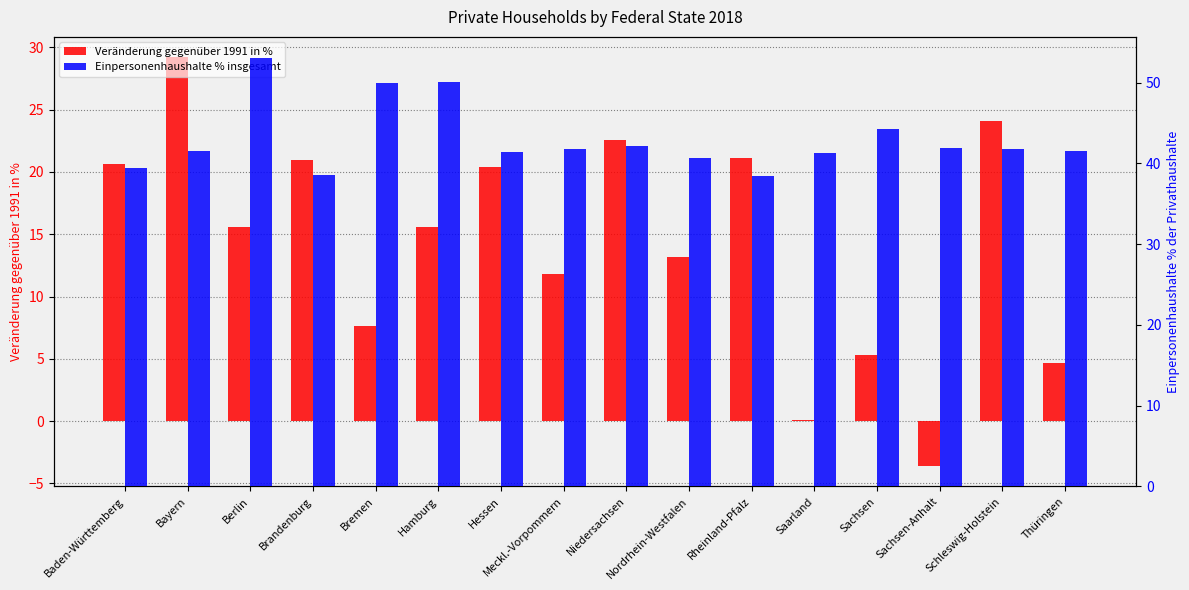

Which label corresponds to the smallest value in the chart?

Sachsen-Anhalt